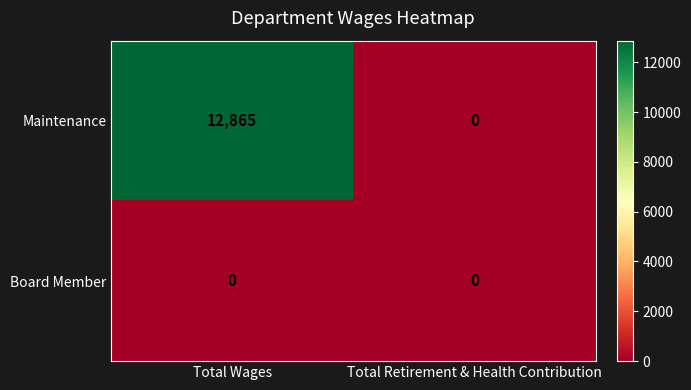

What is the sum of all Maintenance values?

12865